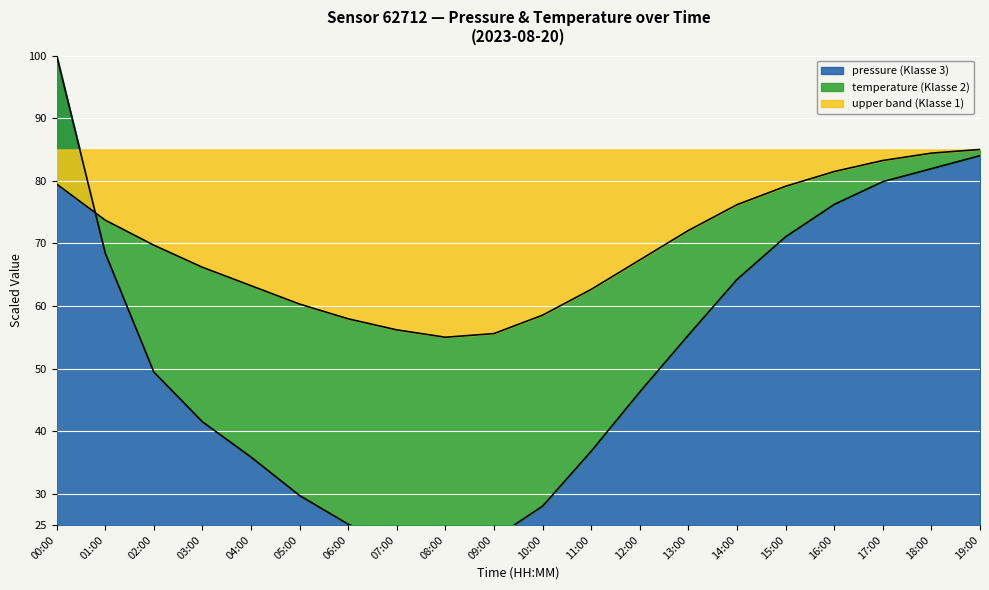

Where is temperature nearest to the value 70?

02:00